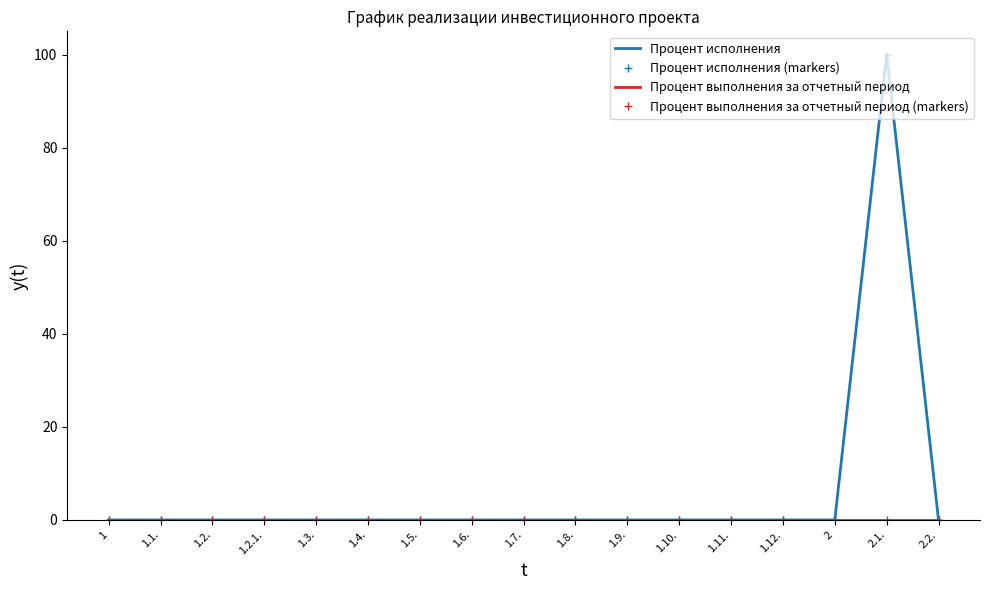

Rank the series at 1.8. from highest to lowest value.

Процент исполнения, Процент исполнения (markers), Процент выполнения за отчетный период, Процент выполнения за отчетный период (markers)